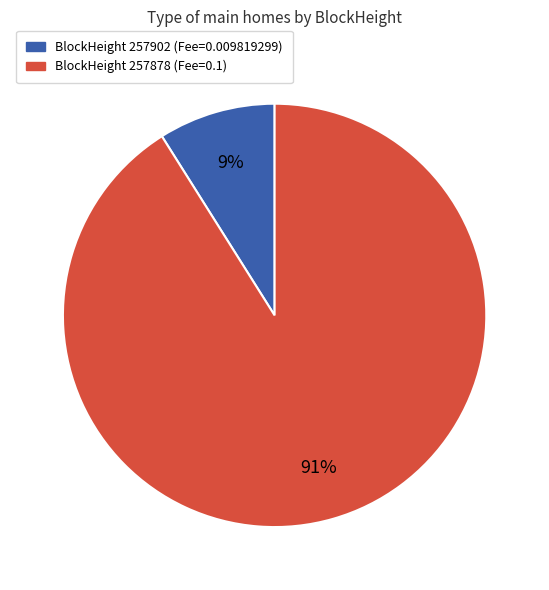

To the nearest percent, what is the average slice percentage?

50%